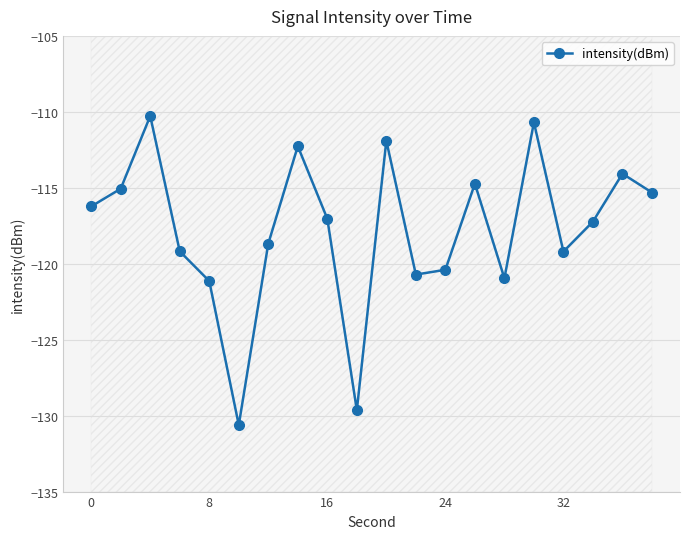

How many interior local peaks does the intensity(dBm) series have?

6